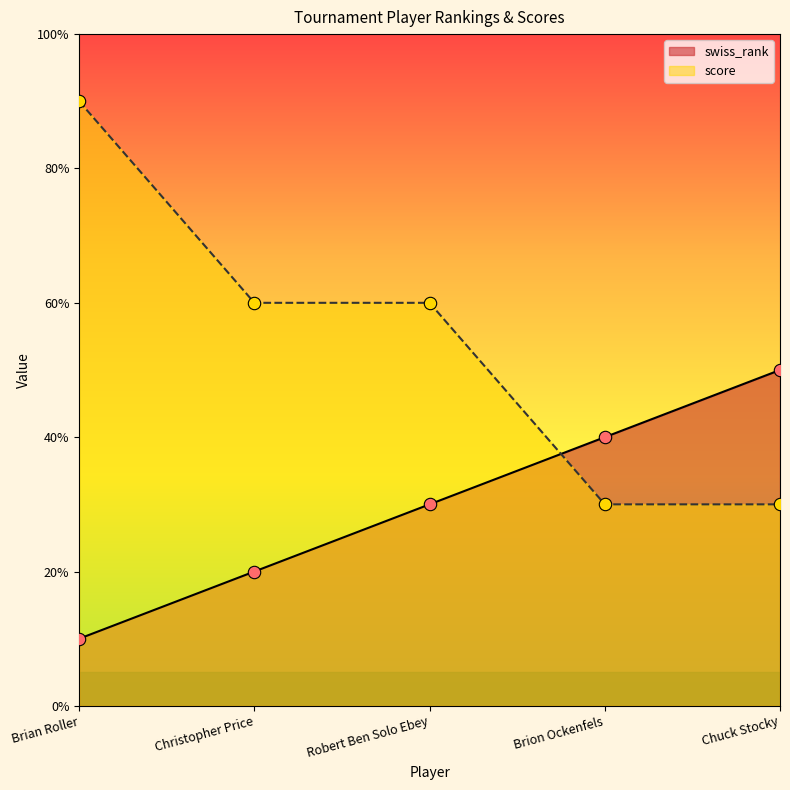

Is the value of swiss_rank at Chuck Stocky greater than the value of score at Brion Ockenfels?

Yes